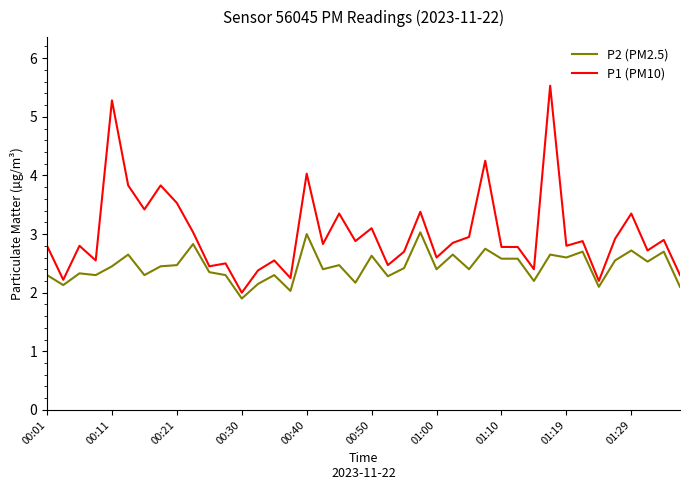

What is the difference between the second highest and second lowest values in the P2 (PM2.5) series?

1.0